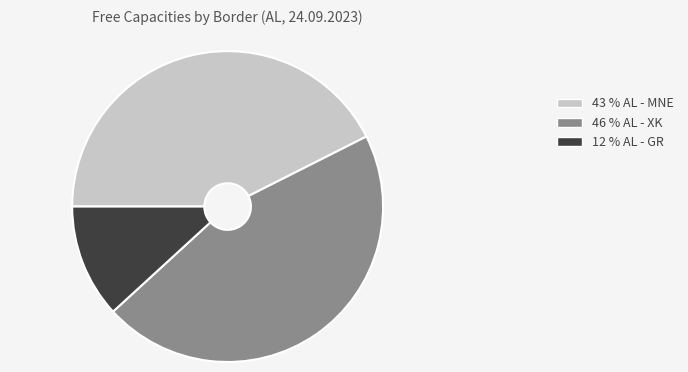

True or false: 46 % AL - XK accounts for 46% of the total.

True